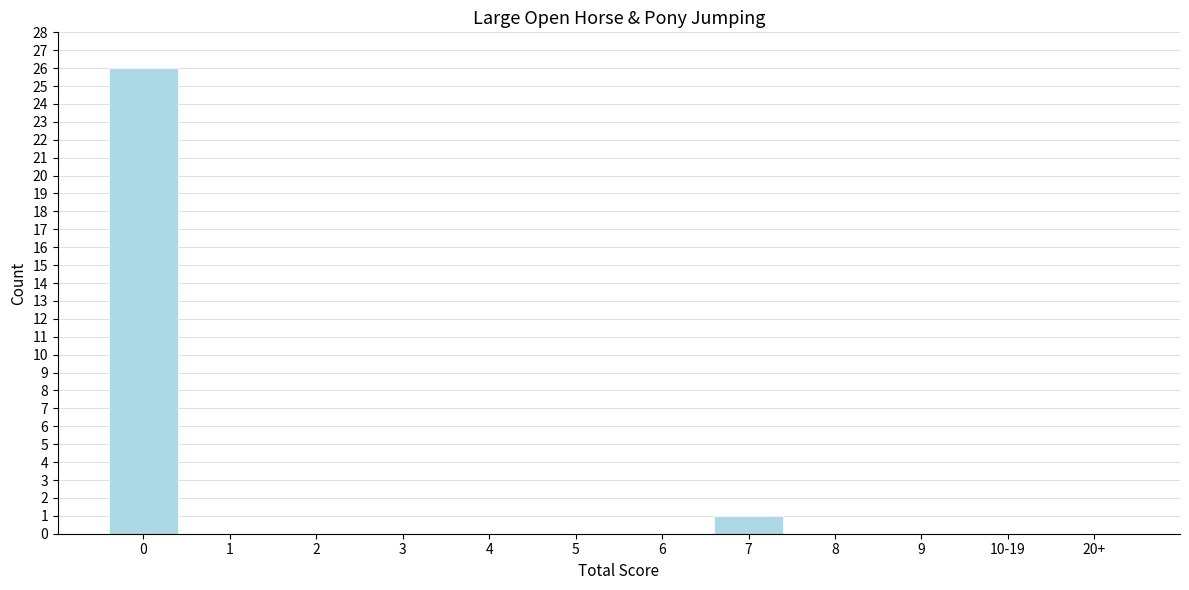

Reading left to right, extract all data points from this chart.

0=26	1=0	2=0	3=0	4=0	5=0	6=0	7=1	8=0	9=0	10-19=0	20+=0